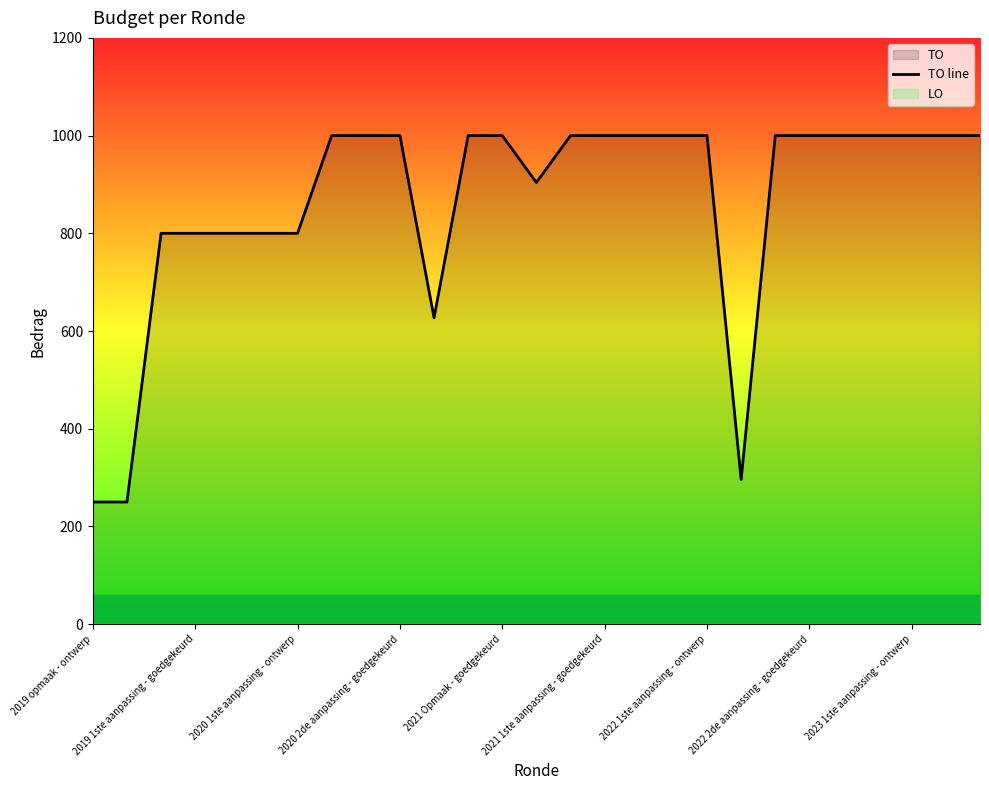

How many data points are less than 1000?

10